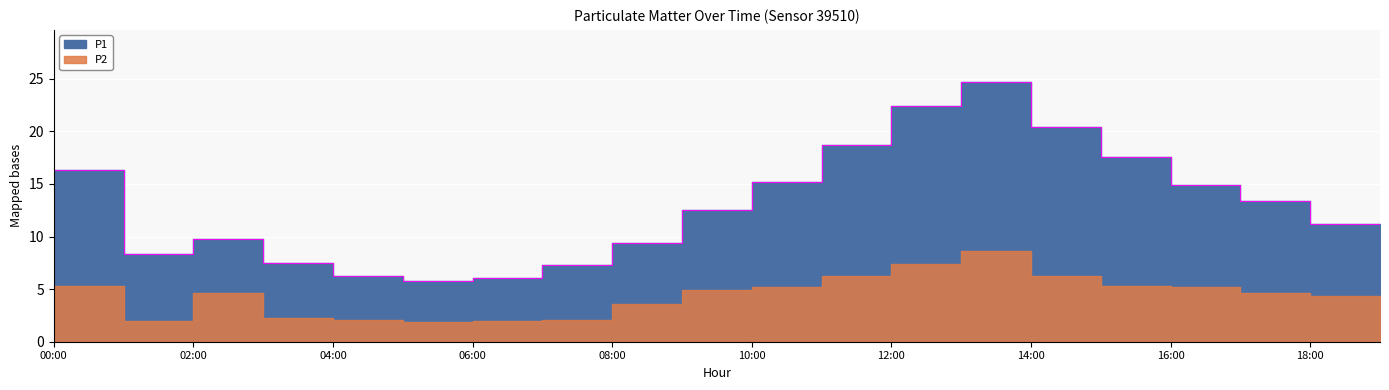

What position from the right is 17:00?

3